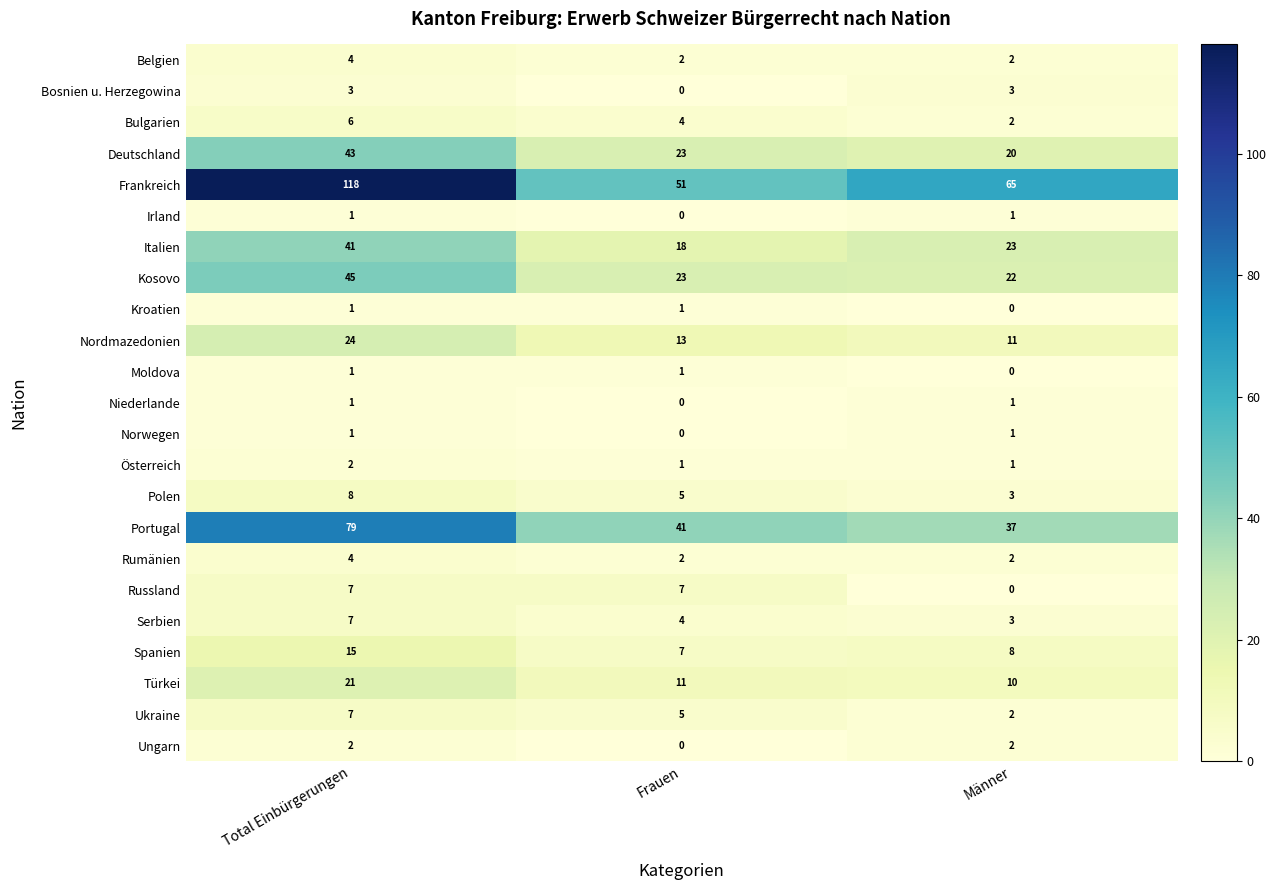

Which series changed the most between Total Einbürgerungen and Frauen?

Frankreich